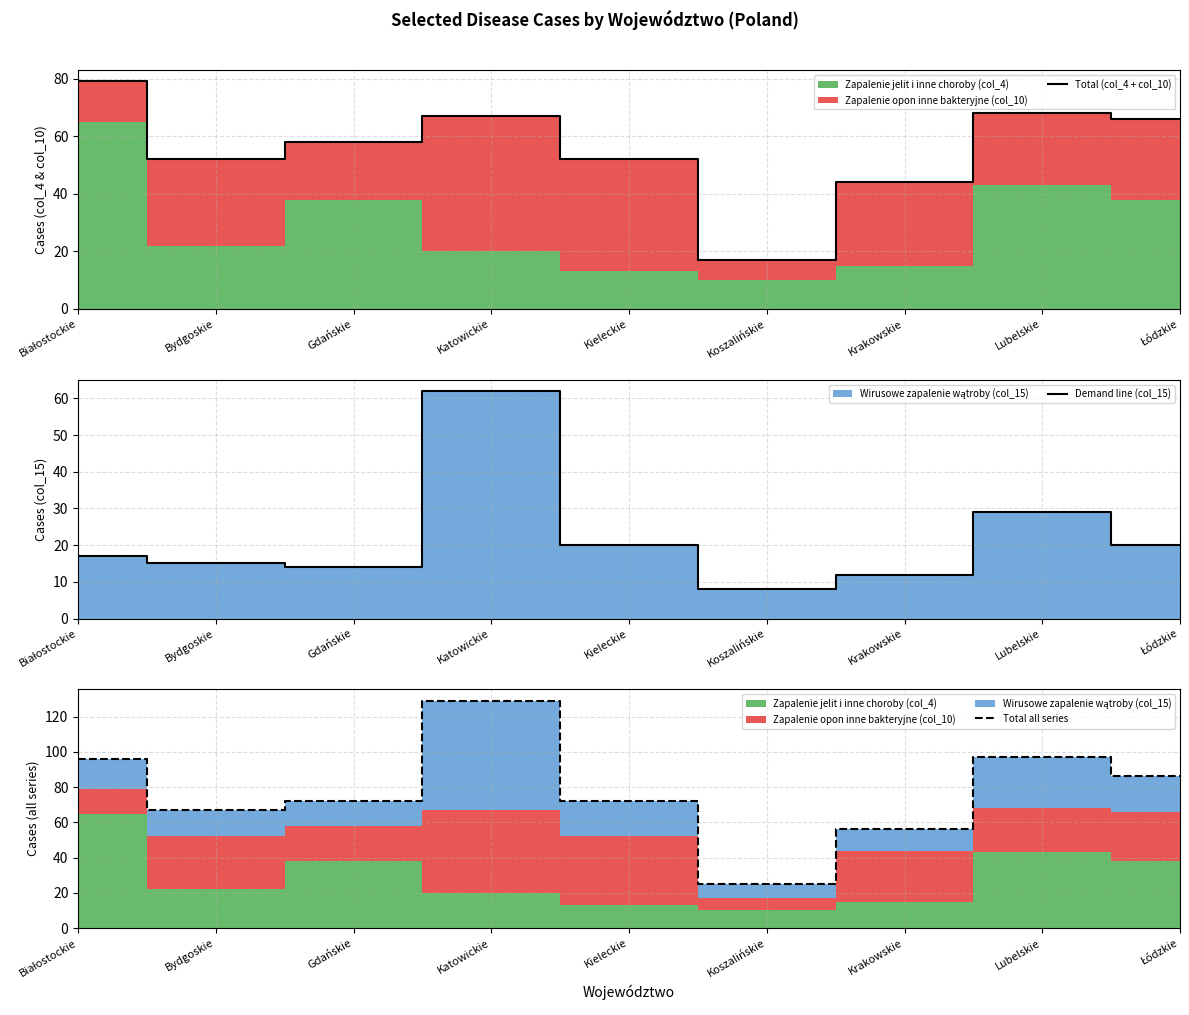

At how many categories does at least one series exceed 43?

8